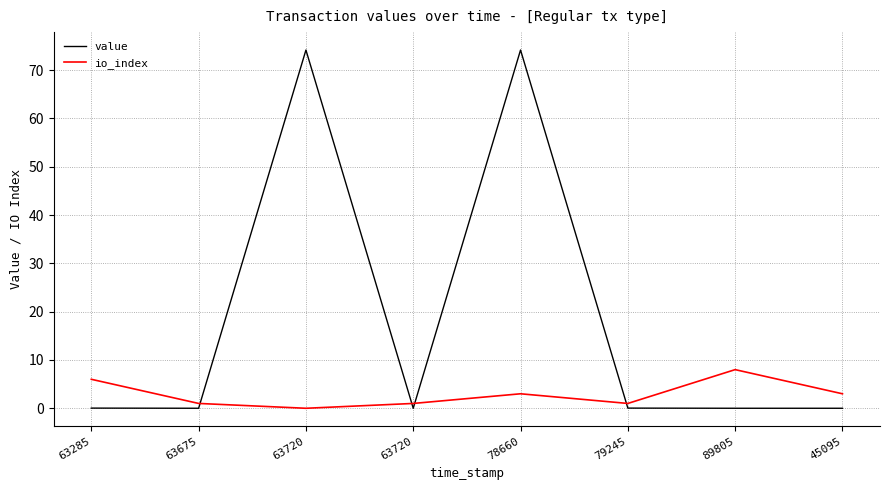

How many distinct data groups are displayed?

2